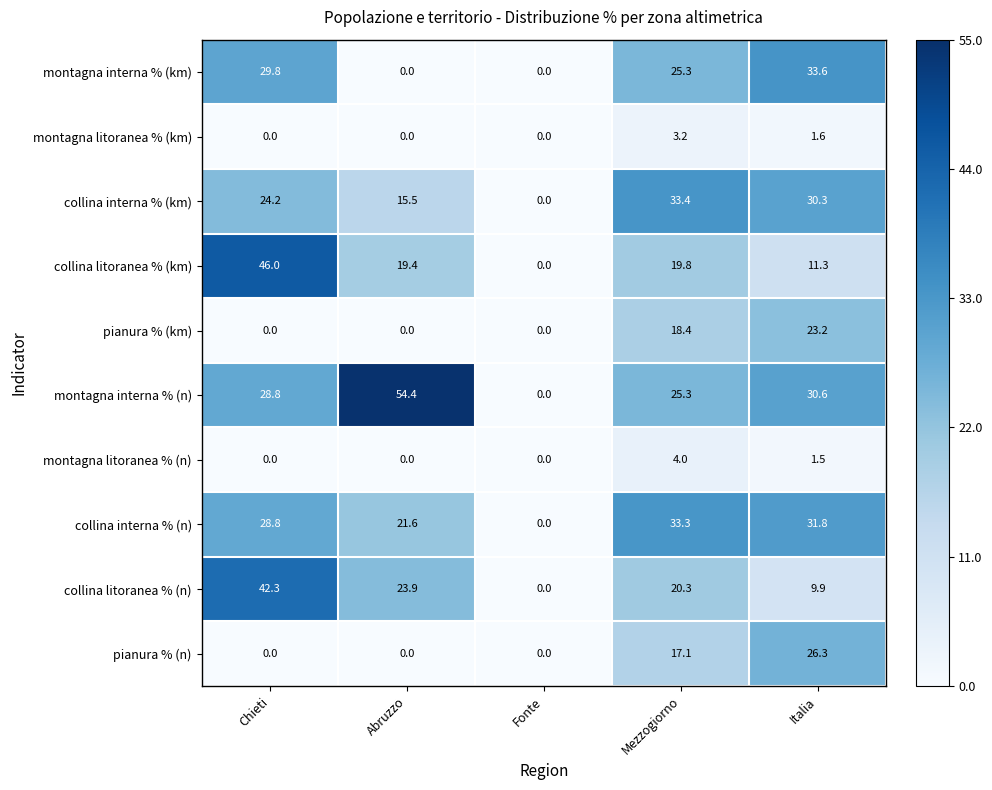

How many series are shown in this chart?

10